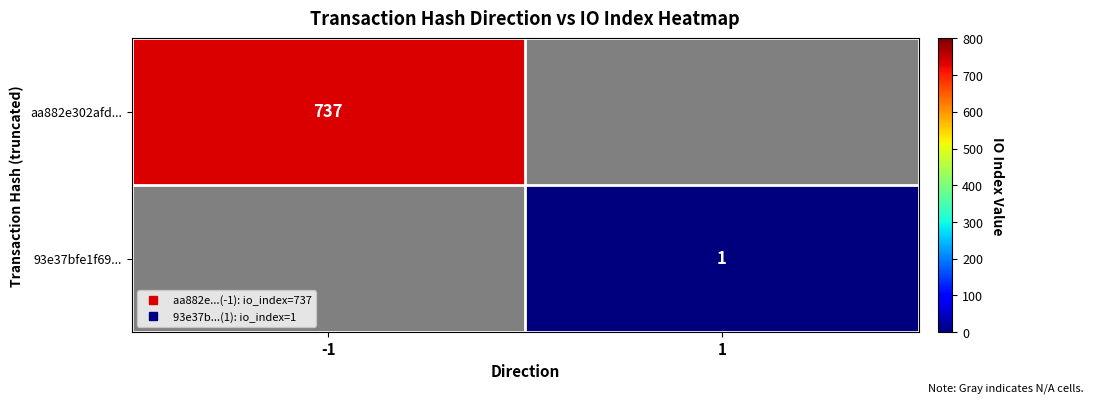

What is the maximum value shown in the chart?

737.0